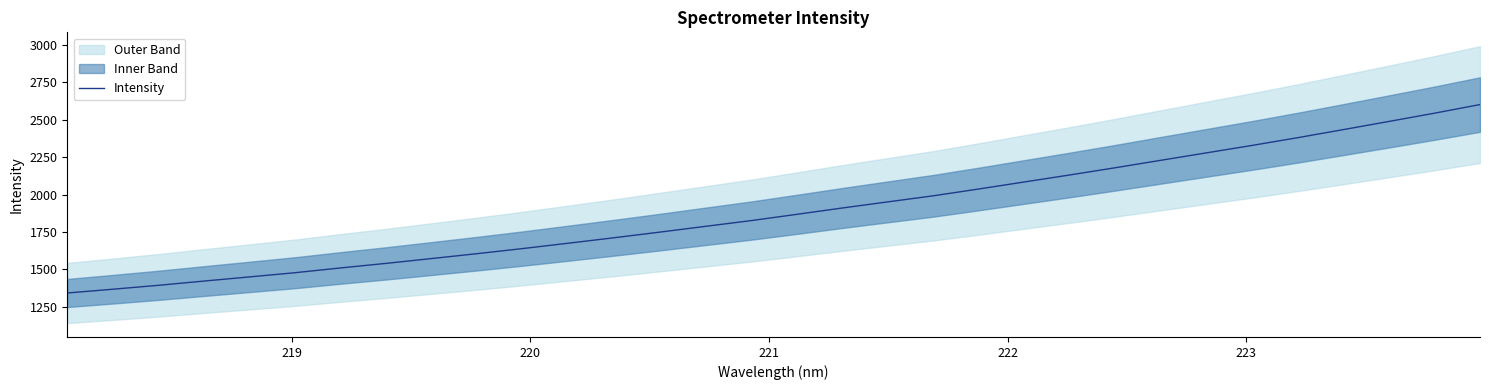

True or false: the data has more than 0 interior local peaks.

False